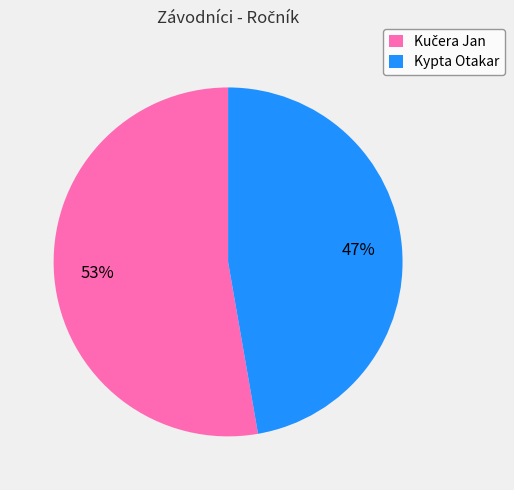

Does Kypta Otakar account for over 50% of the chart?

No